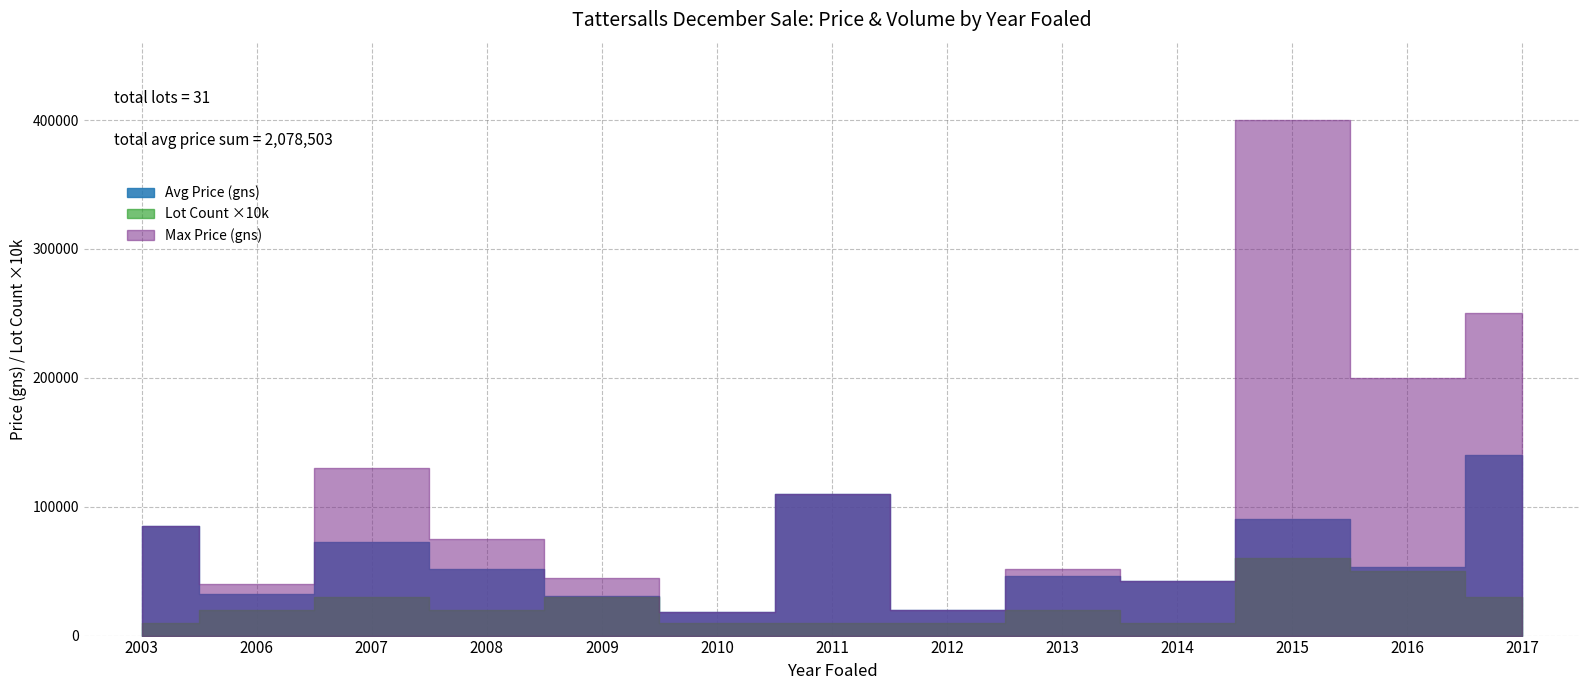

True or false: Lot Count and Max Price (gns) cross at least once.

False